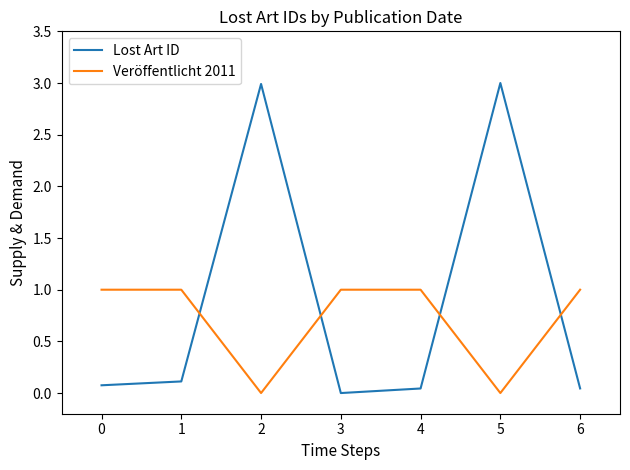

Which series has the widest spread of values?

Lost Art ID